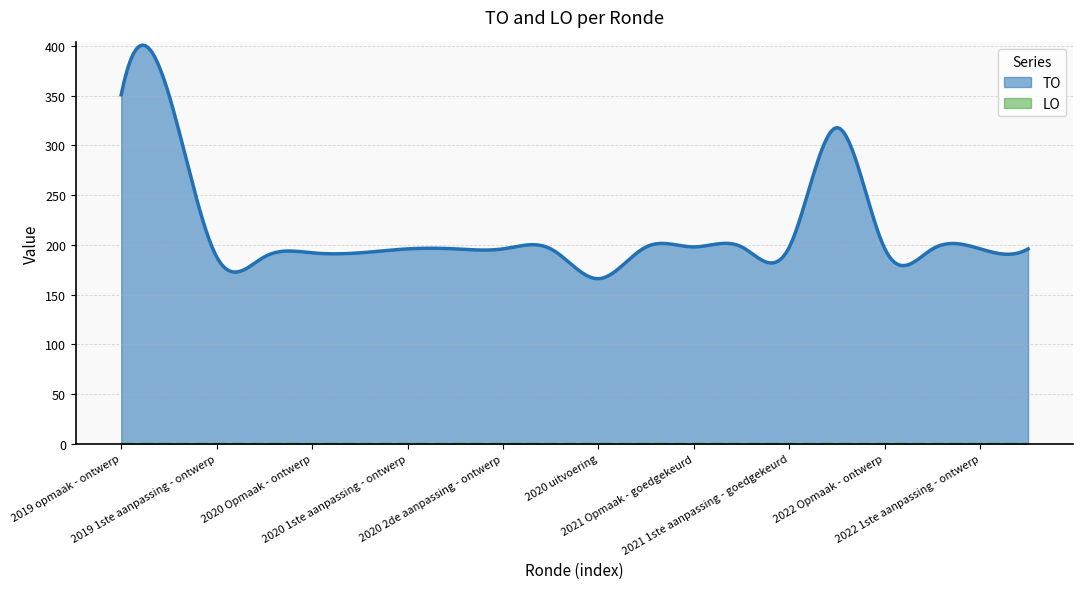

Between 2019 opmaak - ontwerp and 2021 Opmaak - ontwerp, which series saw the biggest shift?

TO